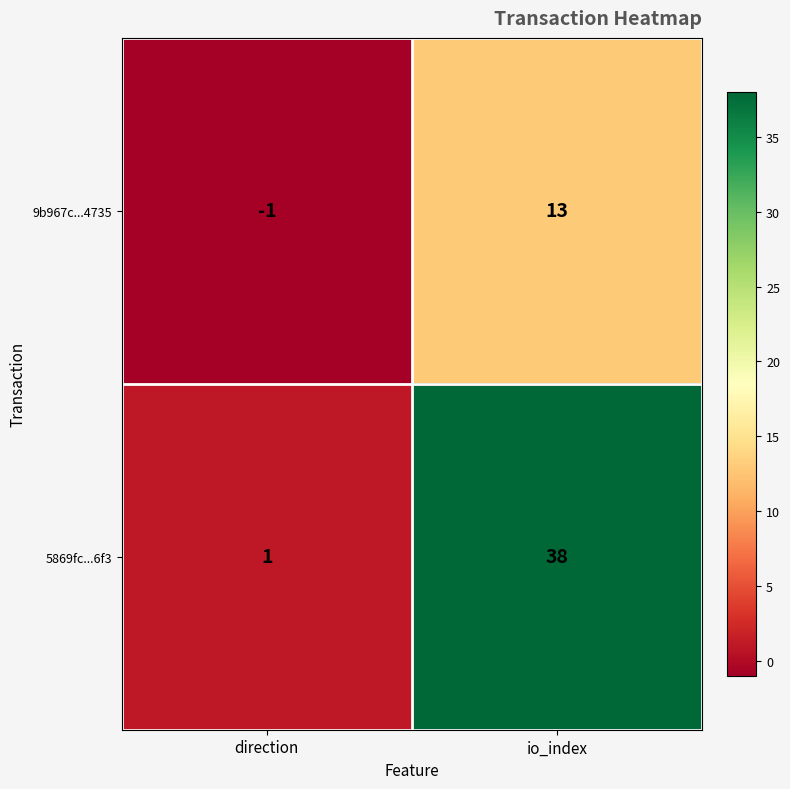

At which label is 9b967c...4735 closest to 6?

direction